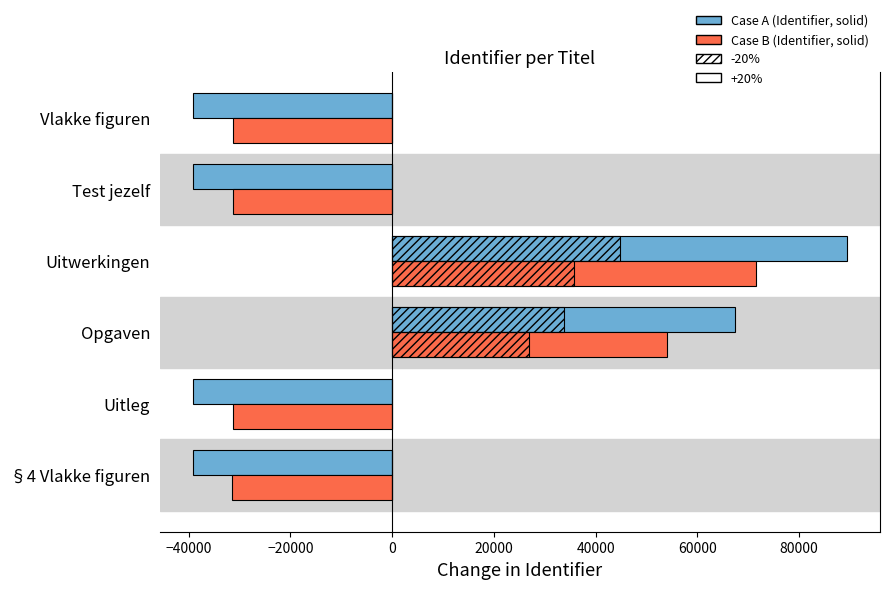

Rank the series by their maximum value, from lowest to highest.

Case B (solid), Case A (solid)